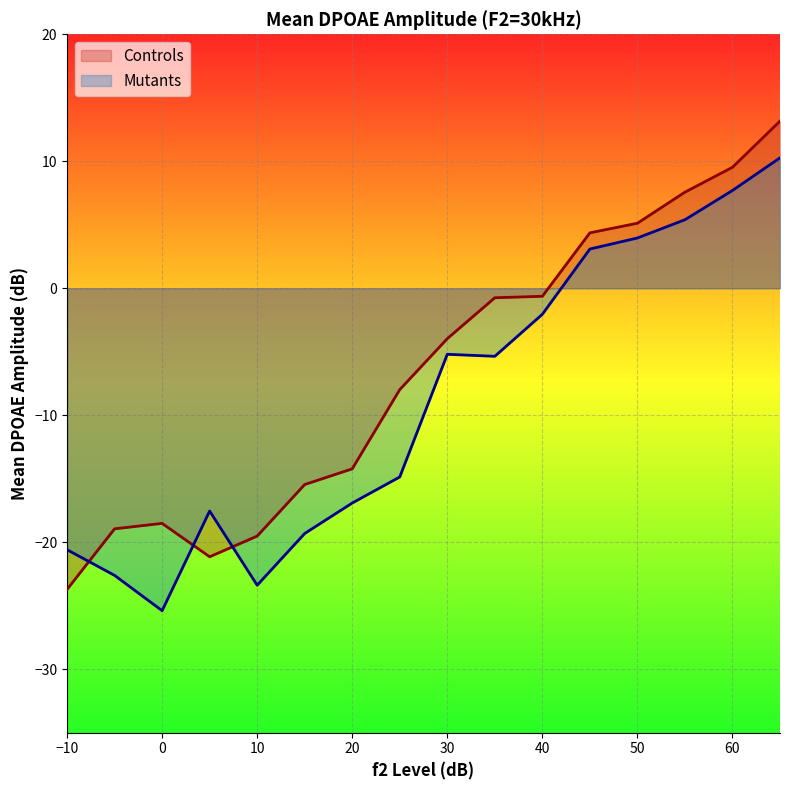

Reading left to right, transcribe all the data shown in this chart.

Controls: -23.7	-18.9	-18.5	-21.1	-19.5	-15.5	-14.2	-8.0	-4.0	-0.7	-0.6	4.4	5.1	7.6	9.5	13.2
Mutants: -20.6	-22.6	-25.4	-17.5	-23.4	-19.3	-16.9	-14.9	-5.2	-5.4	-2.1	3.1	4.0	5.4	7.7	10.3